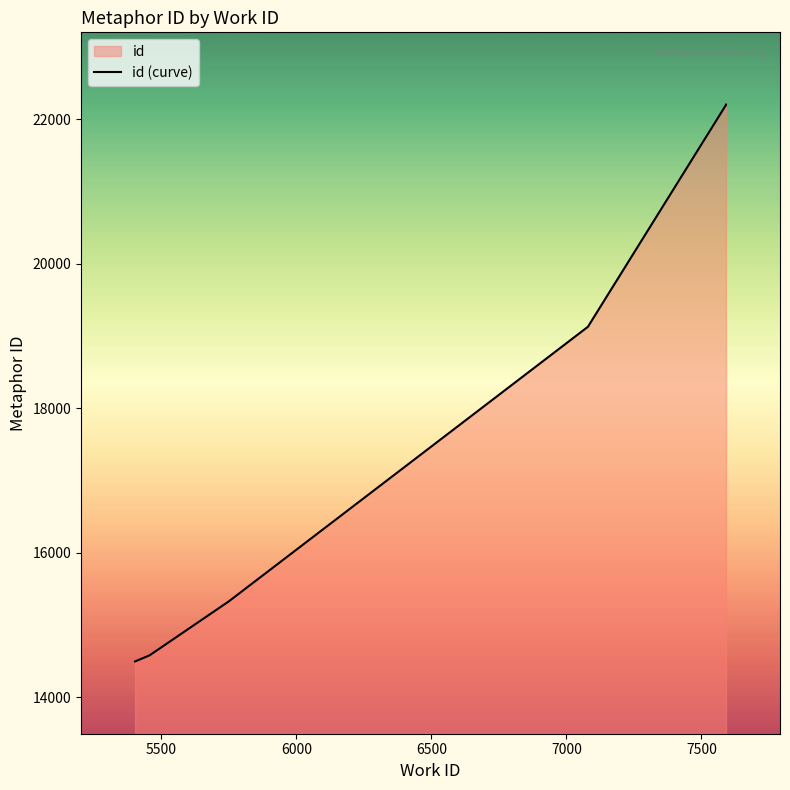

Count the number of categories in the chart.

9